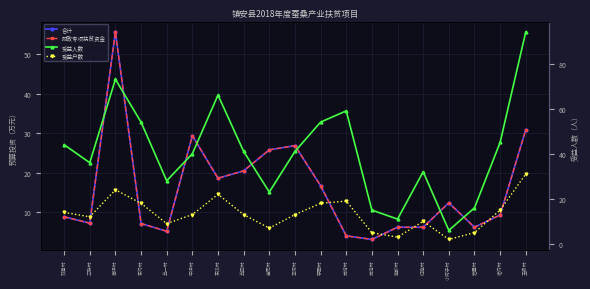

What is the difference between the second highest and minimum values in the 受益人数 series?

67.0